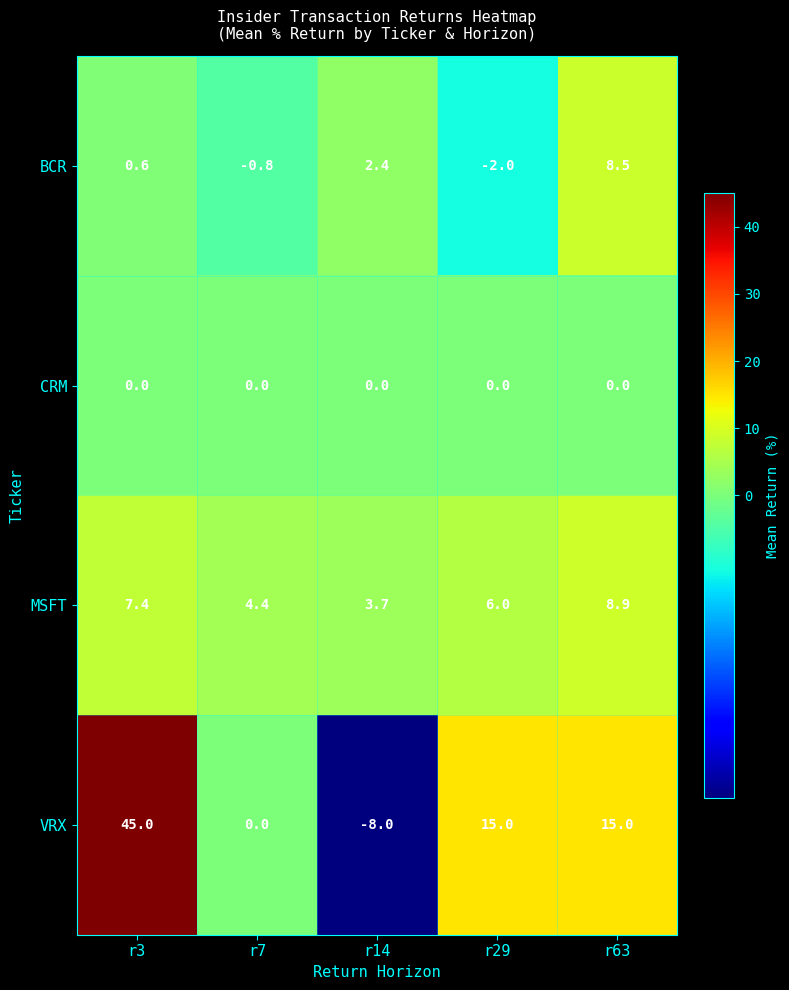

Read the VRX value at r3.

45.0